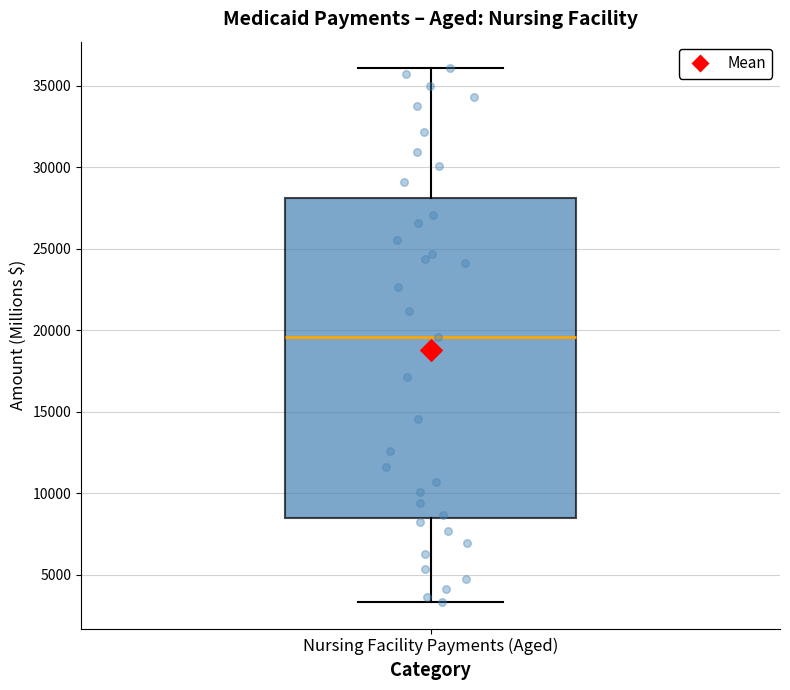

Read this box plot against the y-axis: the position of the median line, the range covered by the box, and the ends of both whiskers. The values are not printed on the chart, so give them approximately, as read against the axis.

median 19500, box 8500 to 28000, whiskers 3500 to 36000